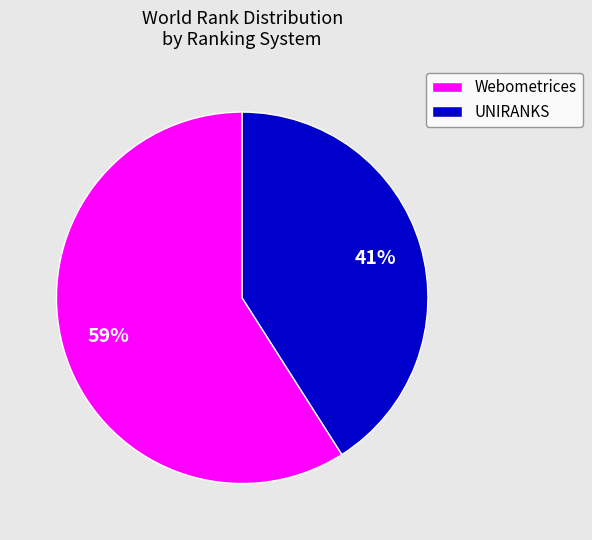

Is it true that UNIRANKS is 46% of the pie?

False